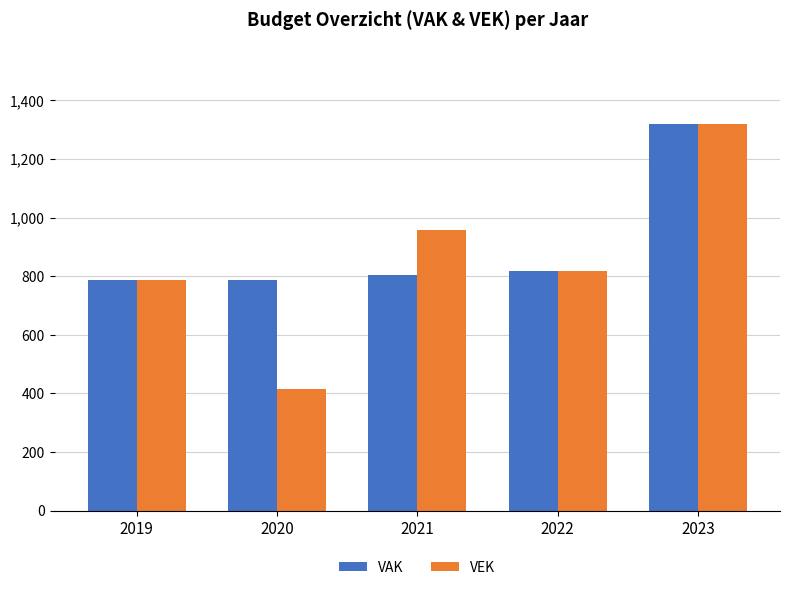

At how many categories does at least one series exceed 801?

3